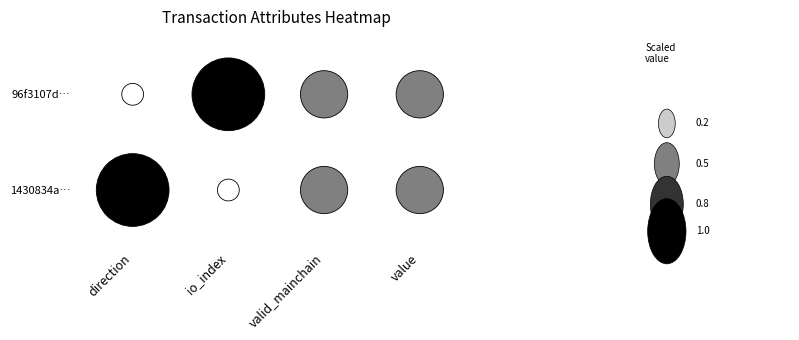

Reading right to left, list all the values displayed in this chart.

96f3107d1ad953323ffb00f1e9f54d6a694fdc6: value=0.0	valid_mainchain=1.0	io_index=25.0	direction=-1.0
1430834a0f451d5200e375a7d34a081c582e122: value=0.0	valid_mainchain=1.0	io_index=17.0	direction=1.0